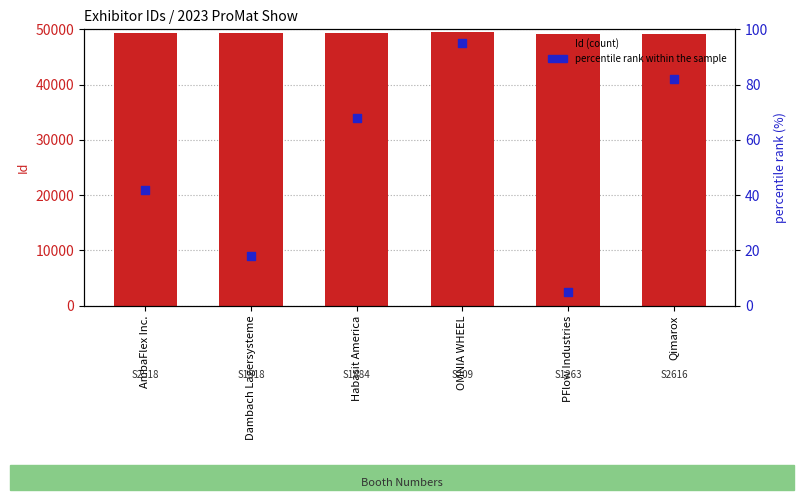

What is the total value across all series at PFlow Industries?

49249